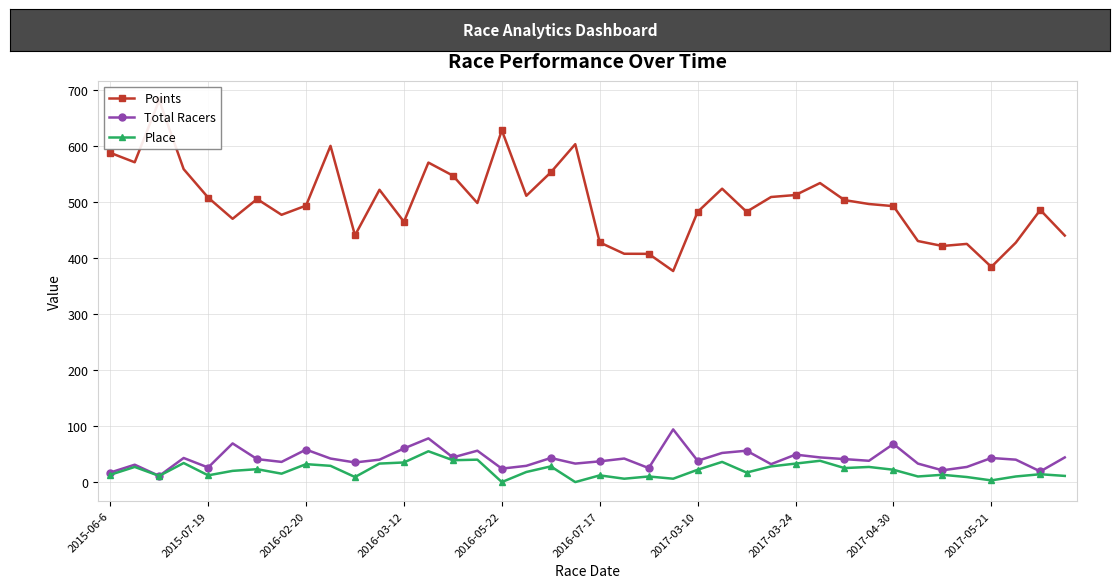

What is the maximum value for Points?

681.4